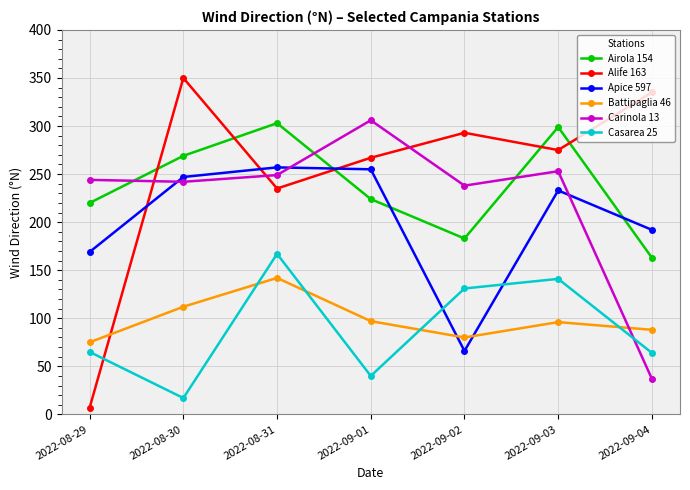

At which label does Airola 154 reach its peak?

2022-08-31